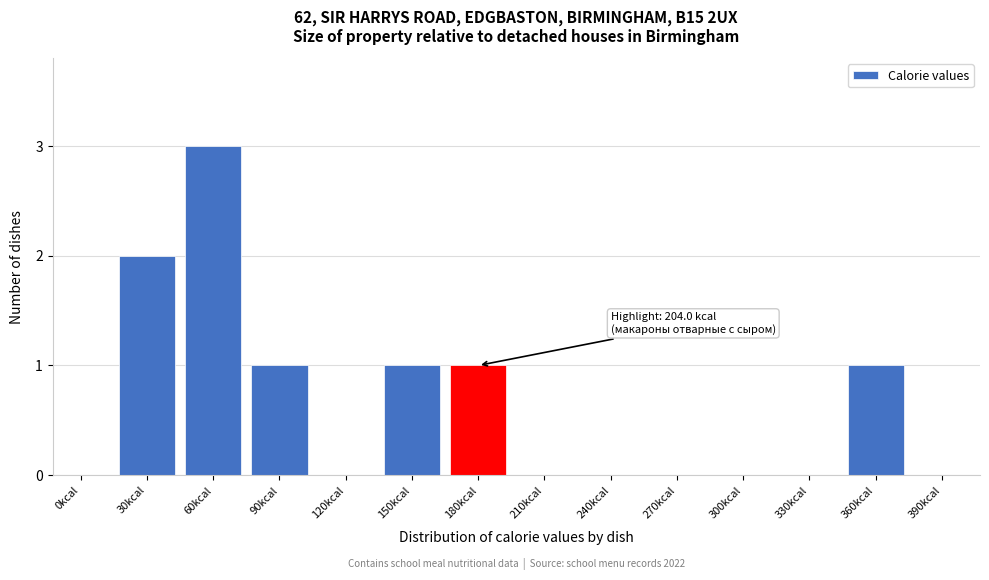

Reading left to right, transcribe all the data shown in this chart.

0kcal=0	30kcal=2	60kcal=3	90kcal=1	120kcal=0	150kcal=1	180kcal=1	210kcal=0	240kcal=0	270kcal=0	300kcal=0	330kcal=0	360kcal=1	390kcal=0